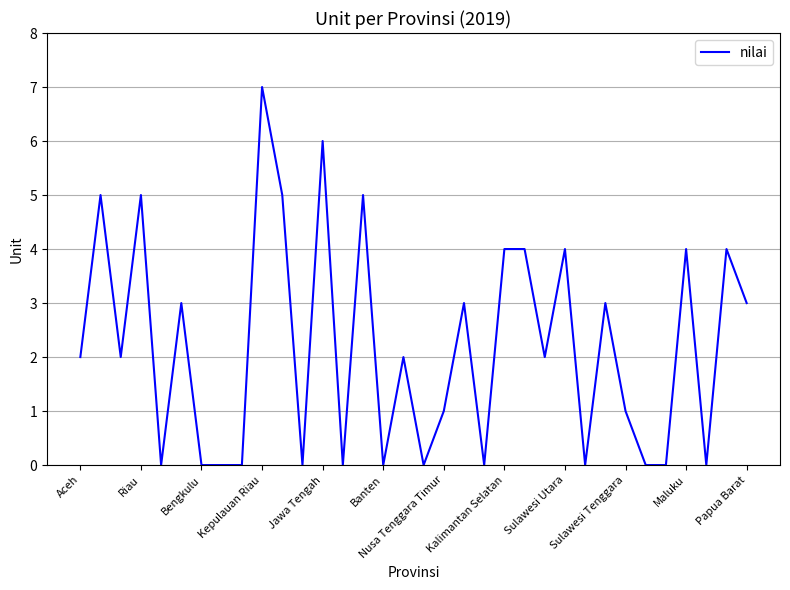

What is the maximum value shown in the chart?

7